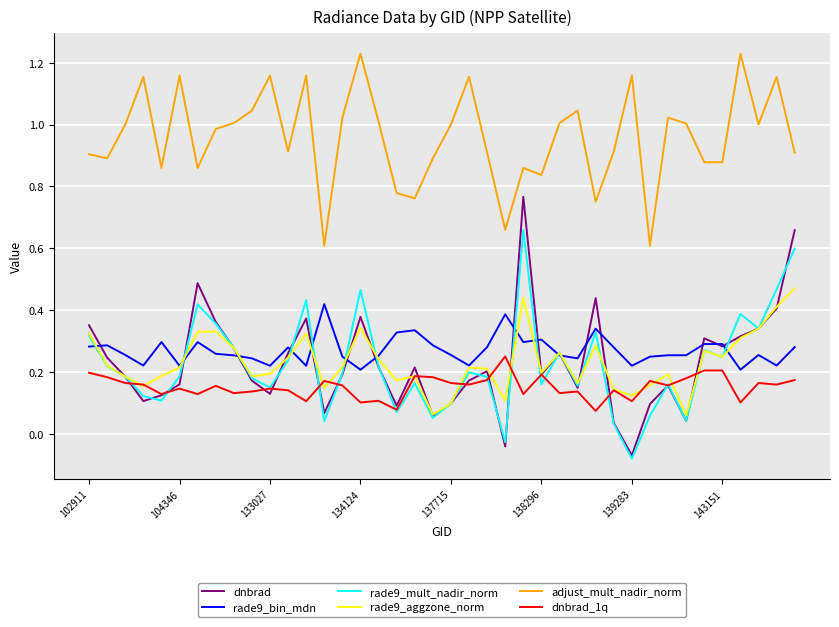

Which series has the widest spread of values?

dnbrad